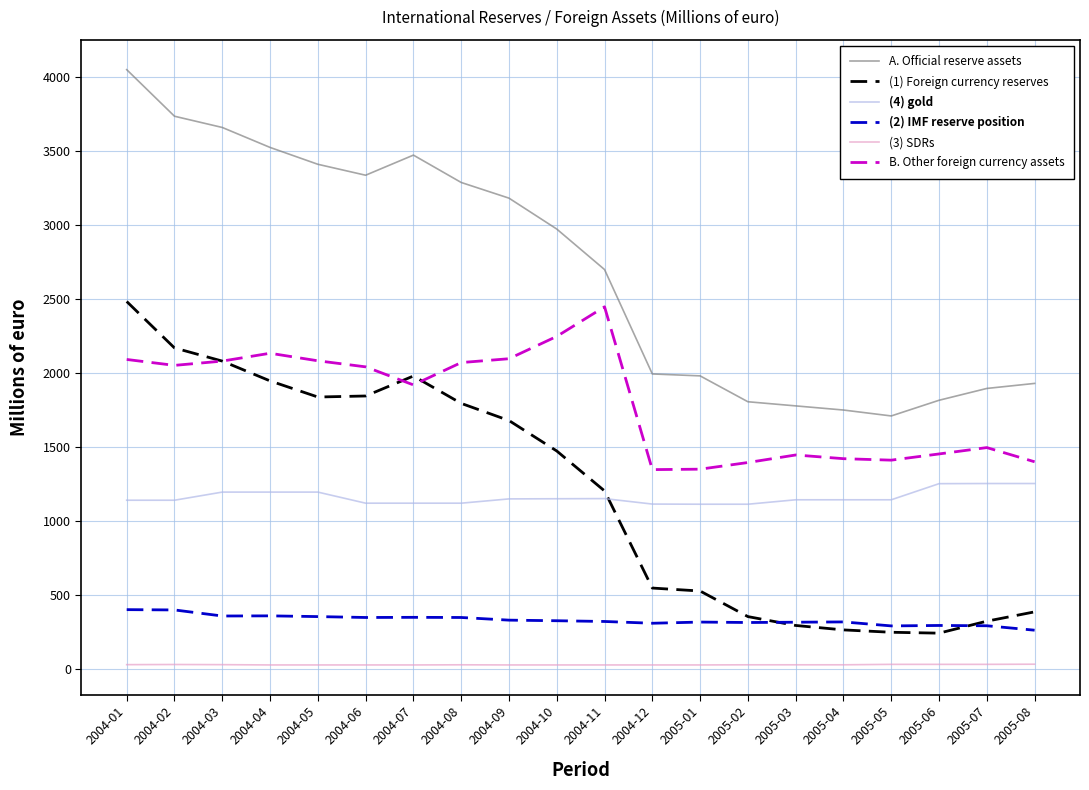

At which category is the sum across all series the highest?

2004-01